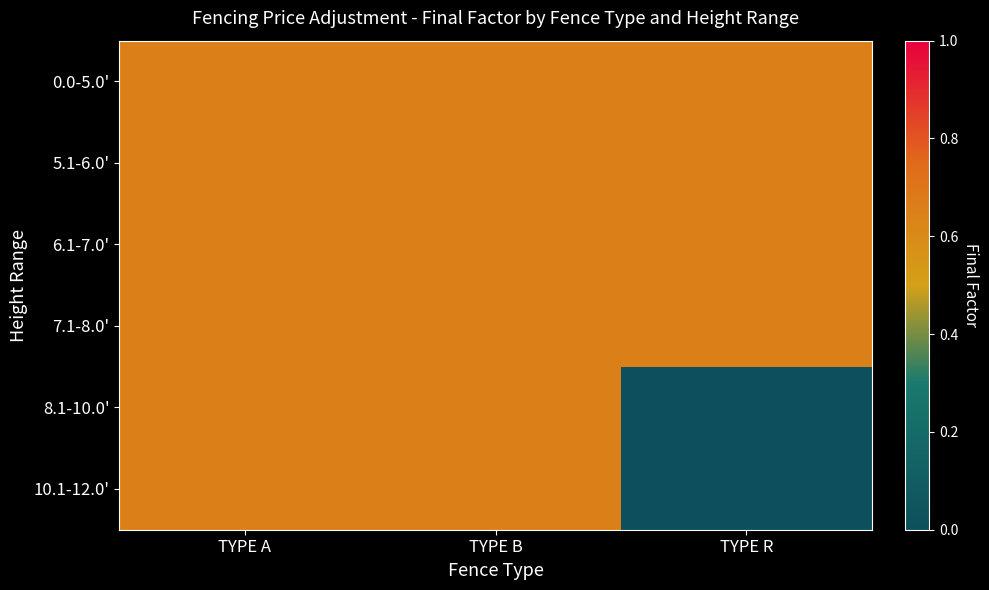

Reading left to right, extract all data points from this chart.

0.0-5.0': TYPE A=0.7	TYPE B=0.7	TYPE R=0.7
5.1-6.0': TYPE A=0.7	TYPE B=0.7	TYPE R=0.7
6.1-7.0': TYPE A=0.7	TYPE B=0.7	TYPE R=0.7
7.1-8.0': TYPE A=0.7	TYPE B=0.7	TYPE R=0.7
8.1-10.0': TYPE A=0.7	TYPE B=0.7	TYPE R=0.0
10.1-12.0': TYPE A=0.7	TYPE B=0.7	TYPE R=0.0